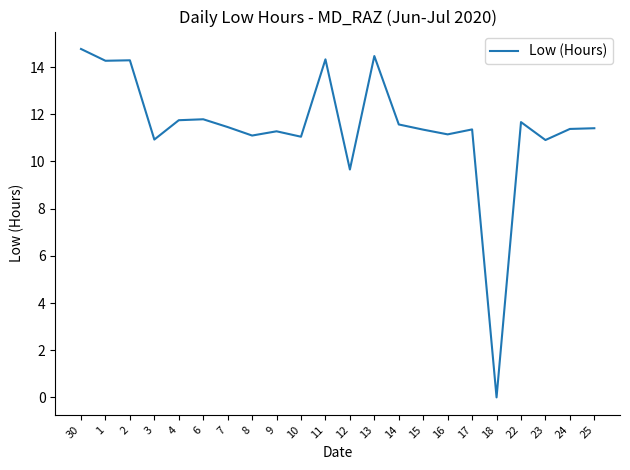

How many series are shown in this chart?

1